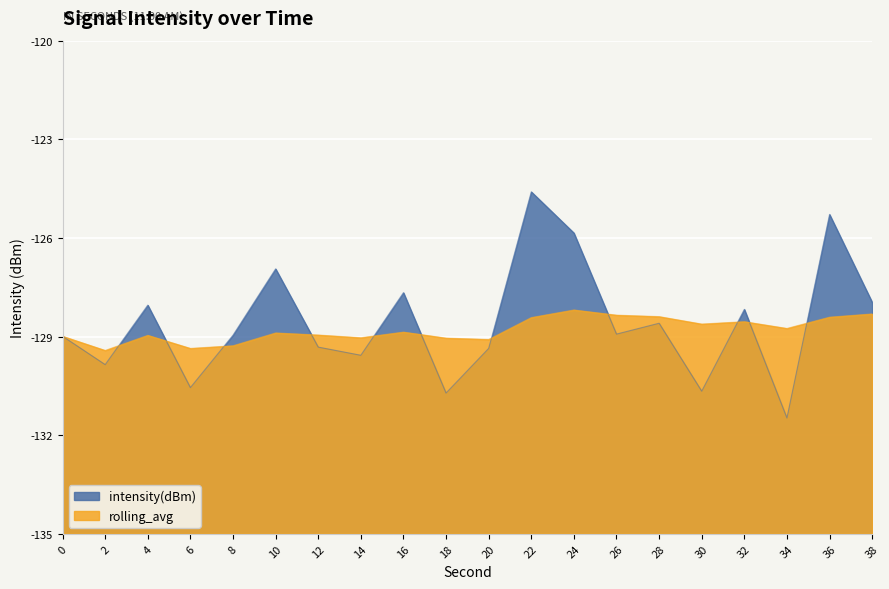

What is the difference between the intensity(dBm) values at 12 and 26?

0.4